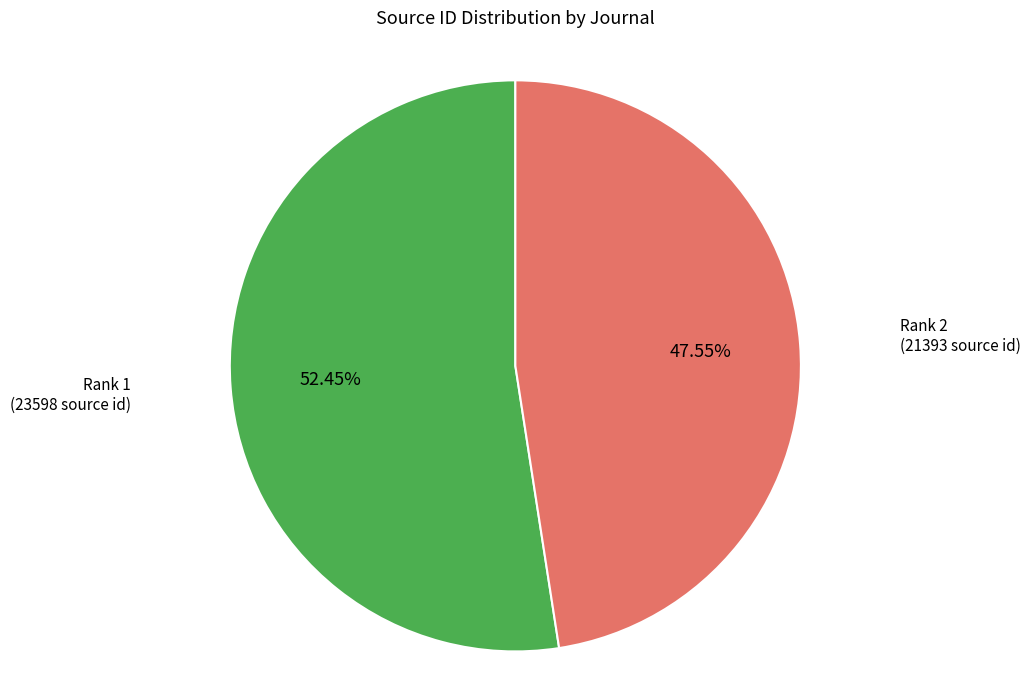

Which slice represents more than half of the pie?

Rank 1